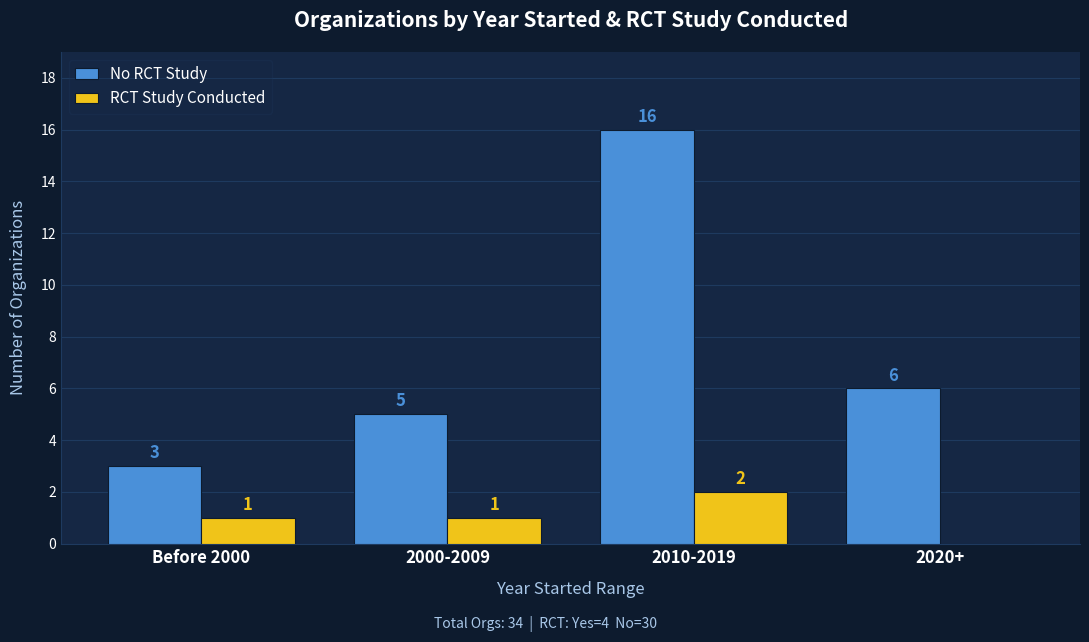

What are all the series names shown in the legend?

No RCT Study, RCT Study Conducted